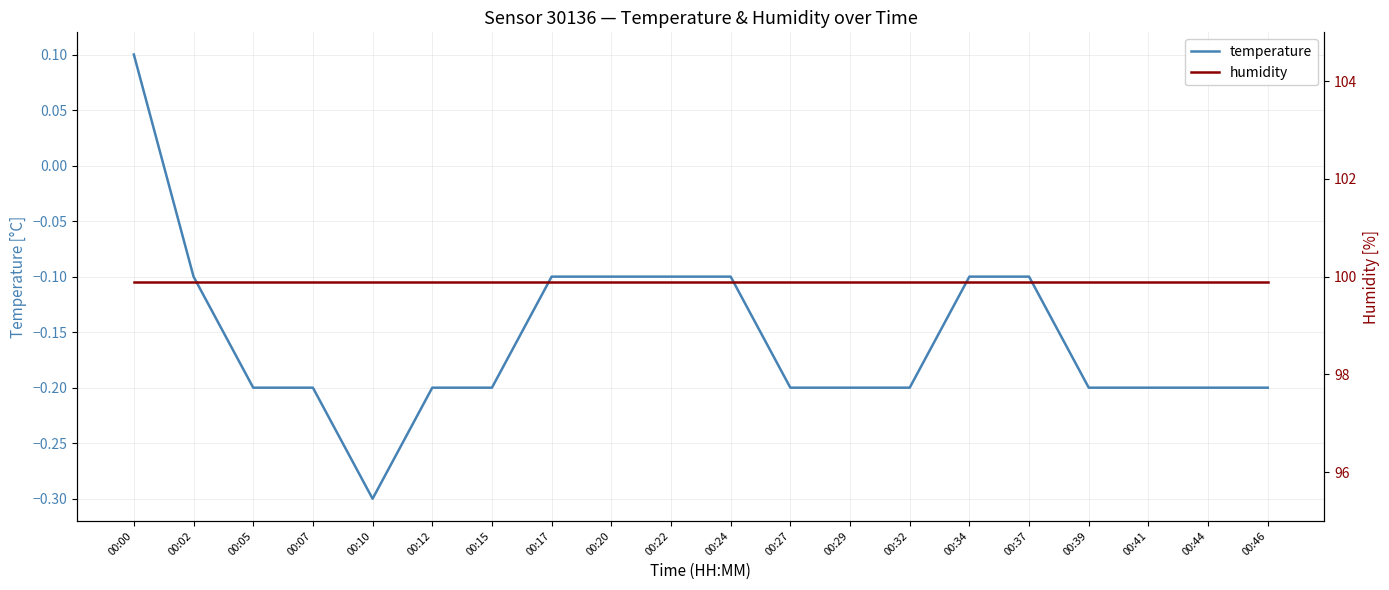

True or false: temperature has more than 1 interior local peaks.

False